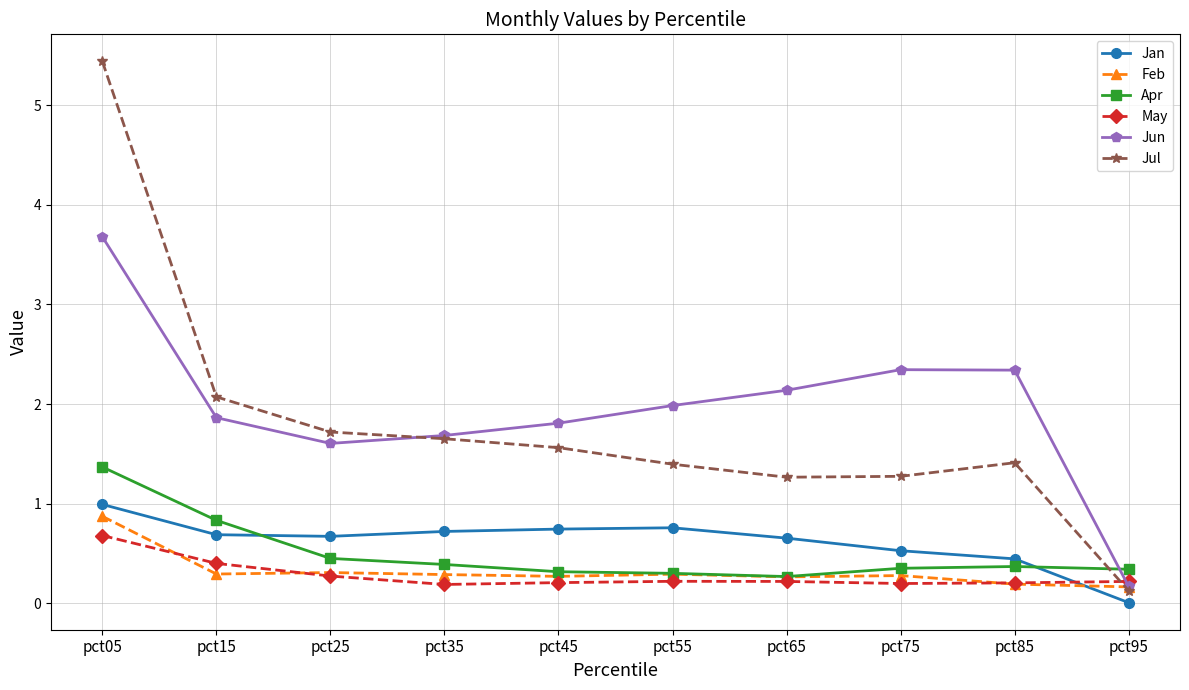

What is the difference between the second highest and second lowest values in the May series?

0.2